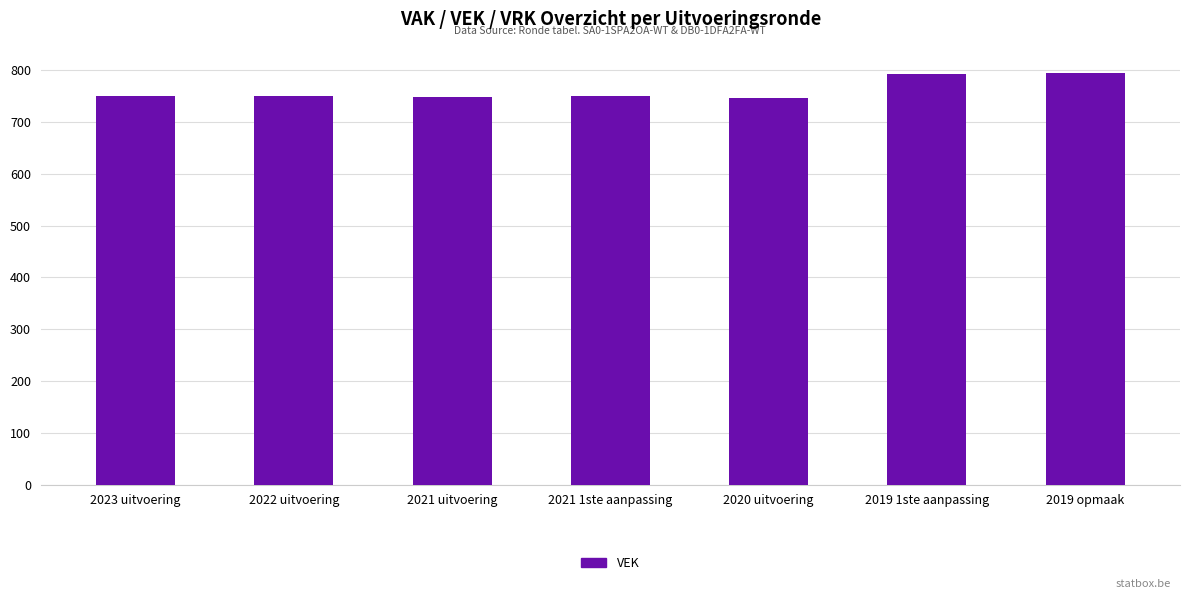

What is the label of the 5th bar from the right?

2021 uitvoering